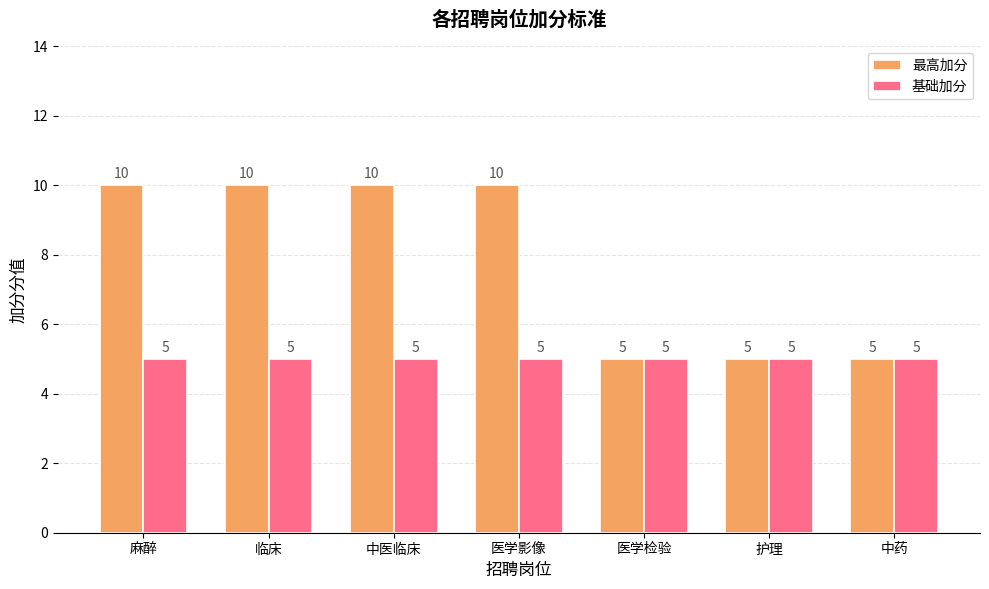

List the series in order of their overall mean, highest first.

最高加分, 基础加分